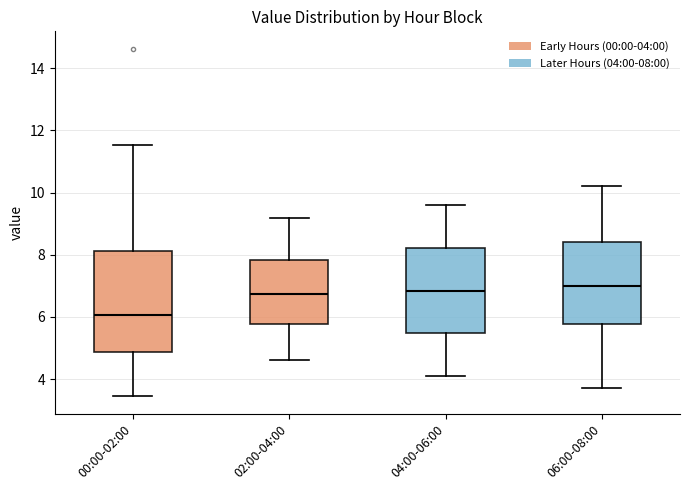

Reading left to right, transcribe this box plot: for each box, give where its median line is, the range the box spans, and where its two whiskers end, as read against the y-axis. The values are not printed on the chart, so give them approximately, as read against the axis.

00:00-02:00: median 6.0, box 4.8 to 8.2, whiskers 3.4 to 11.6
02:00-04:00: median 6.8, box 5.8 to 7.8, whiskers 4.6 to 9.2
04:00-06:00: median 6.8, box 5.4 to 8.2, whiskers 4.2 to 9.6
06:00-08:00: median 7.0, box 5.8 to 8.4, whiskers 3.8 to 10.2